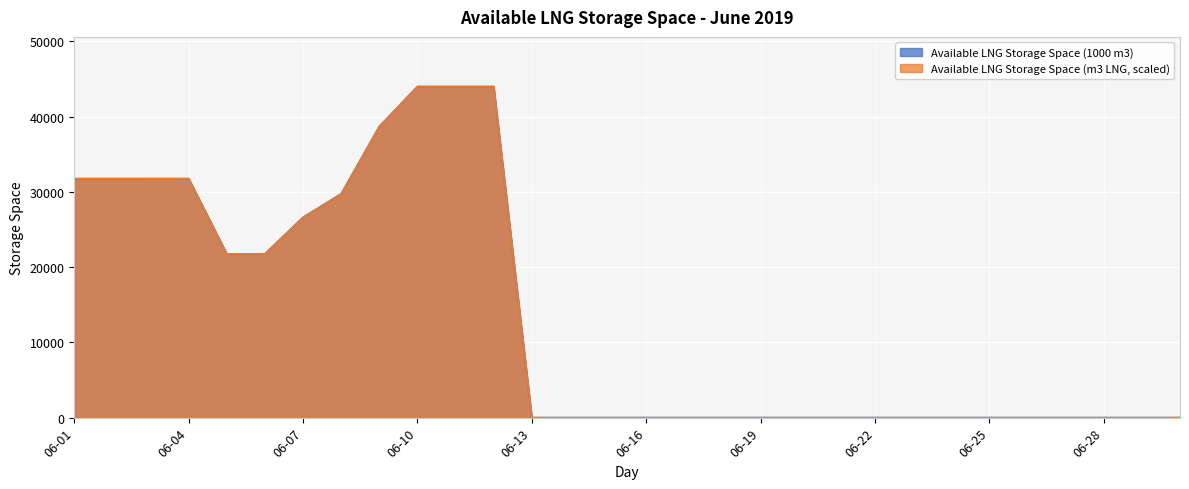

What is the highest value of the Available LNG Storage Space (1000 m3) series?

44002.0